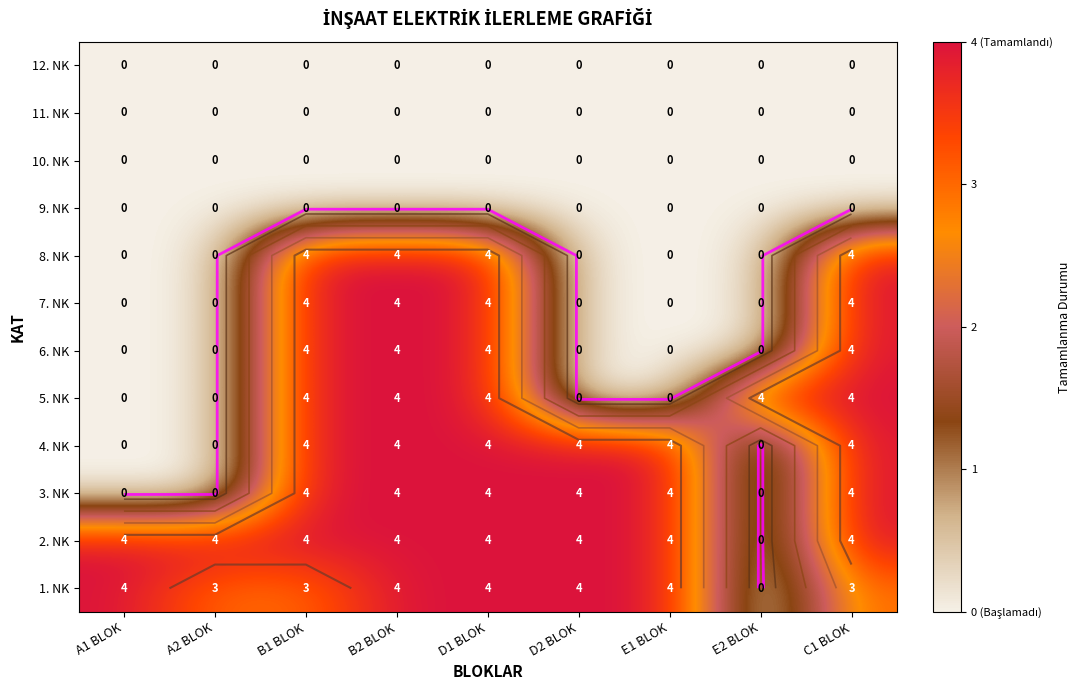

How many distinct data groups are displayed?

12